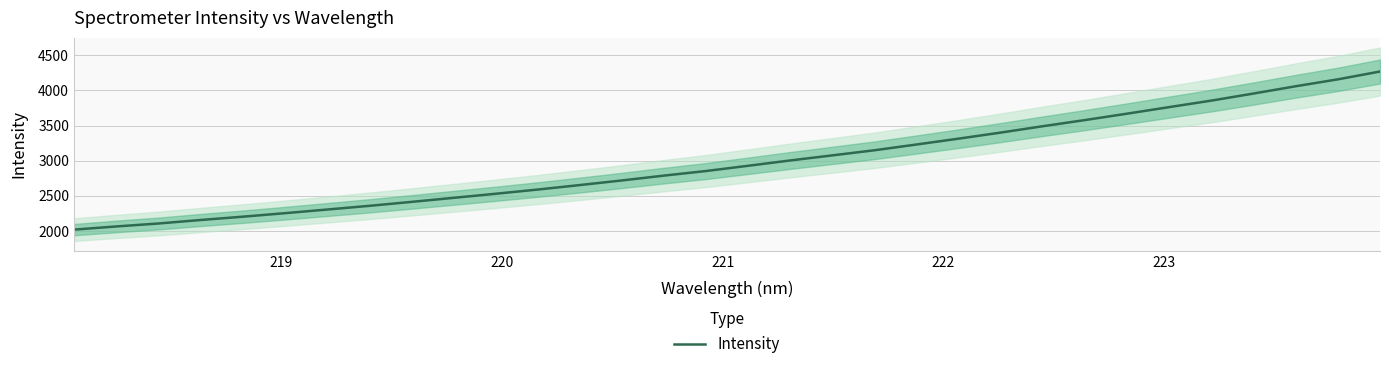

What is the minimum value for Intensity?

2020.4